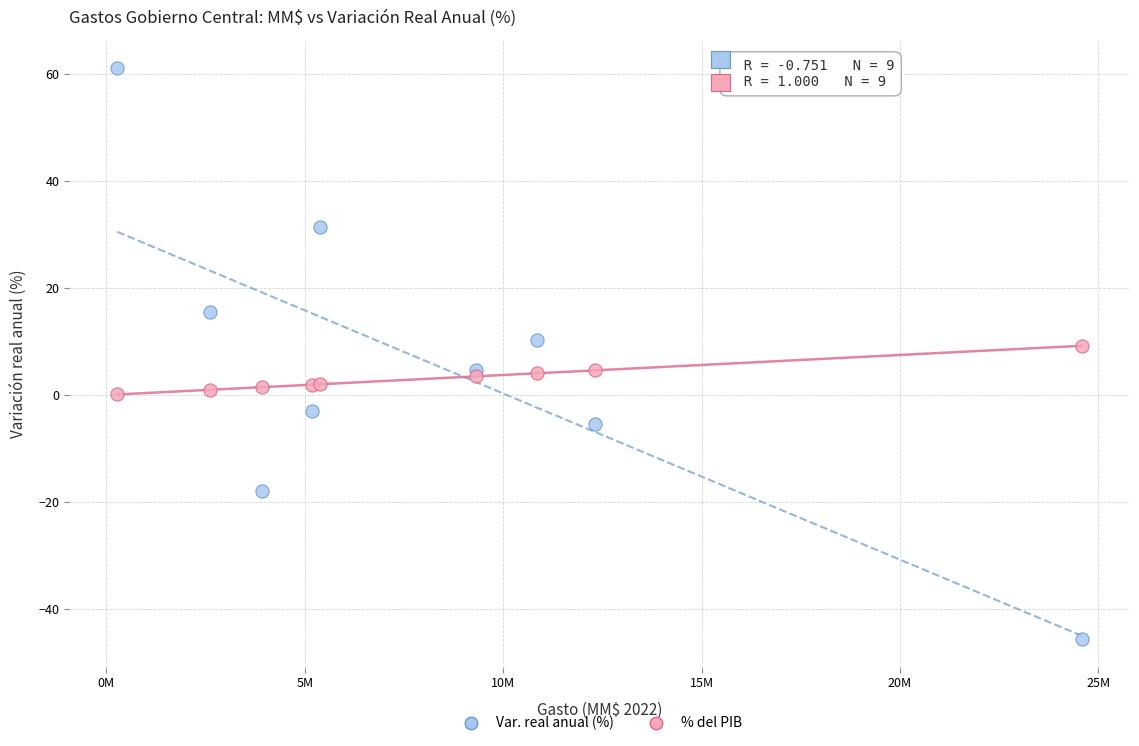

Which series contains the lowest Y value?

Var. real anual (%)